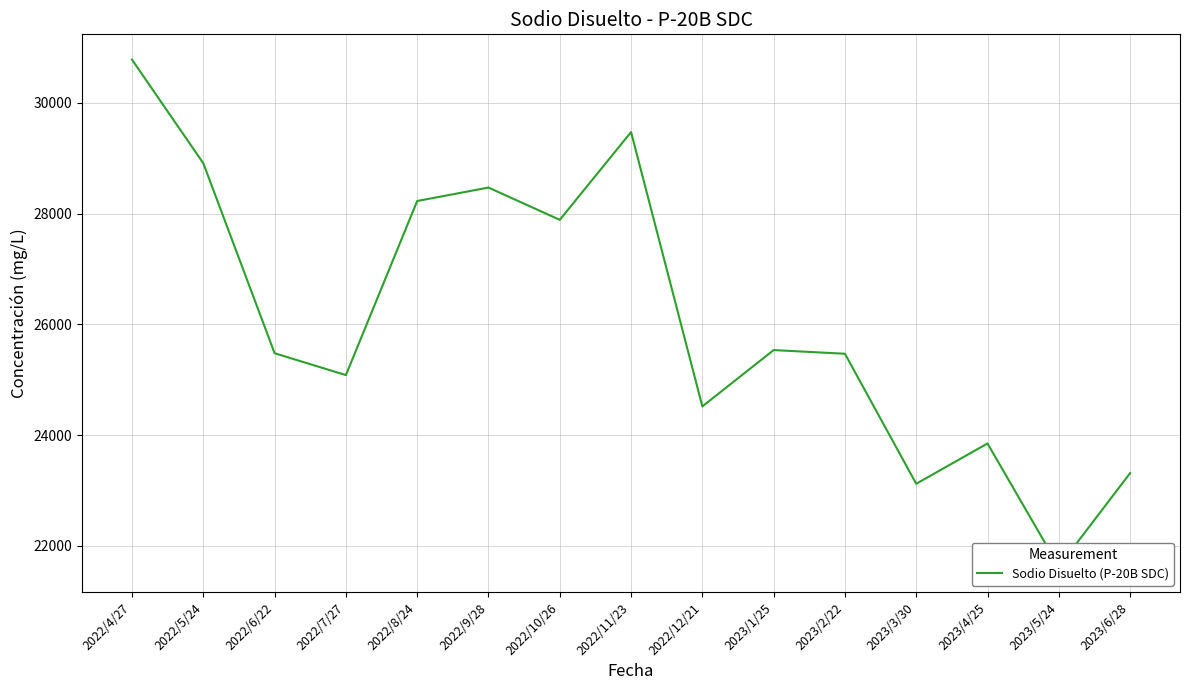

How many data points are less than 25478?

7